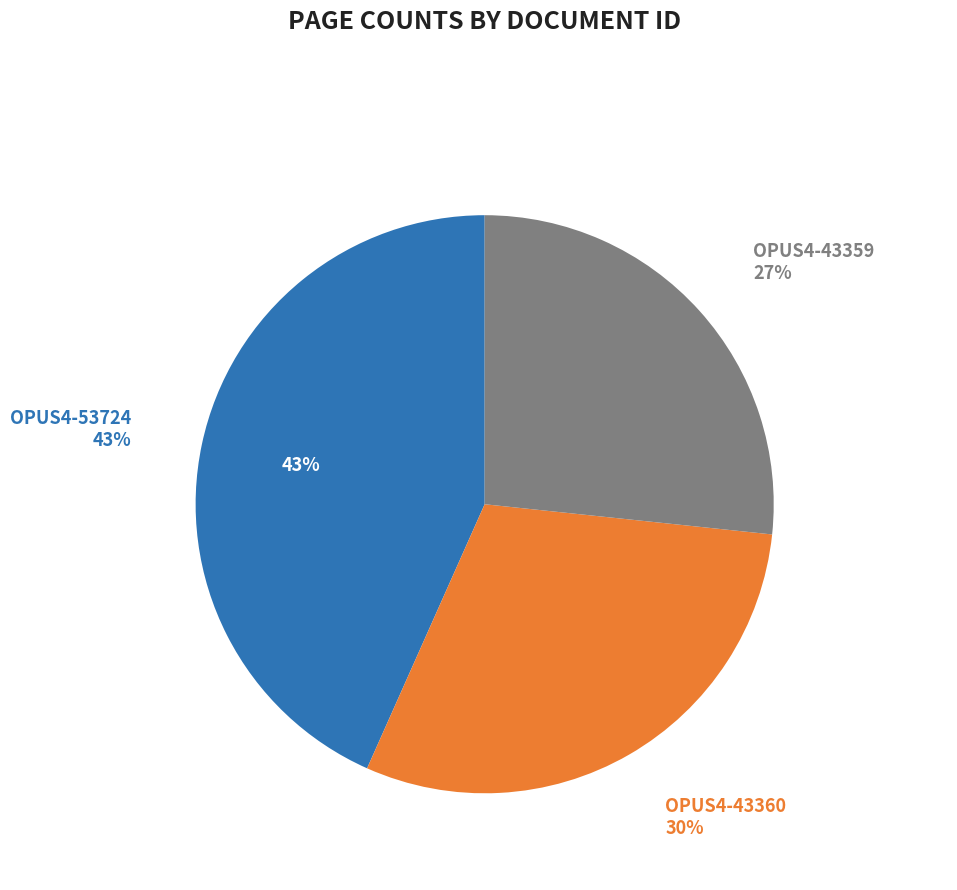

Combined, what portion of the pie is OPUS4-53724 and OPUS4-43359?

70.0%